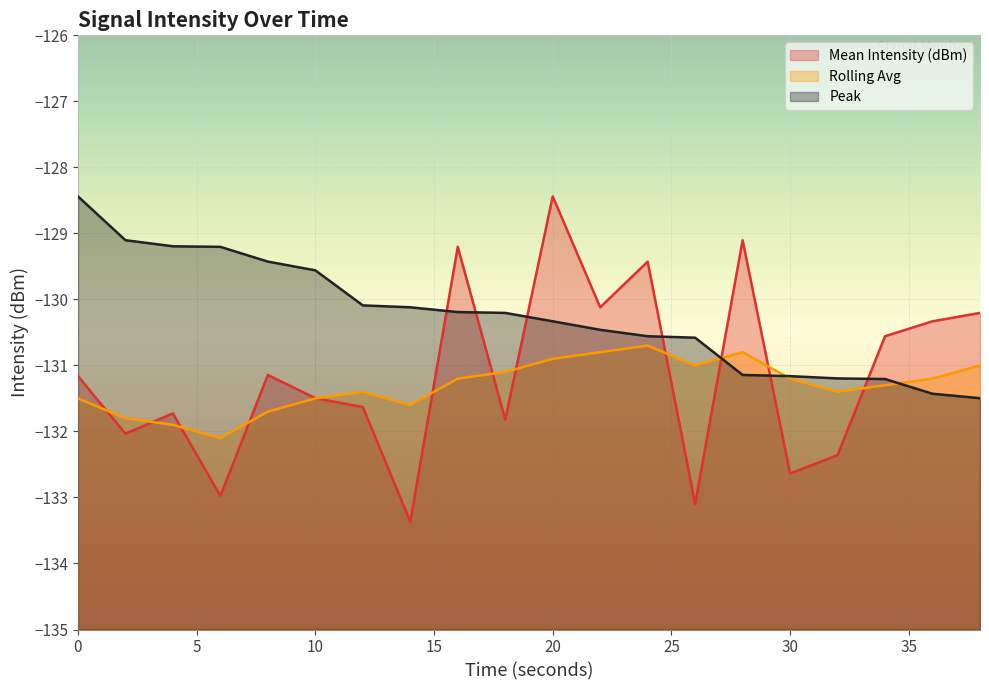

Which series has the largest total across all categories?

Peak